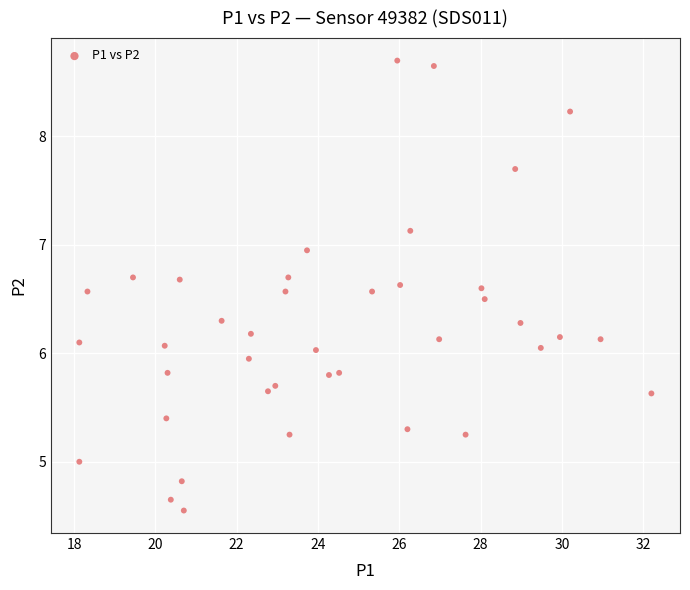

What is the range of X values (max minus min)?

14.1